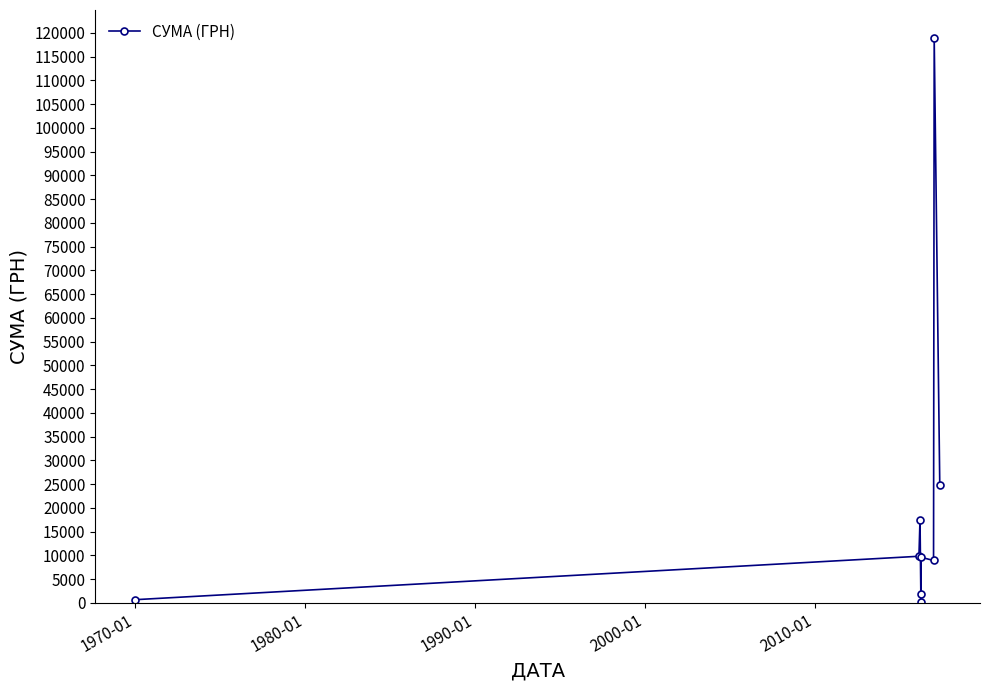

What is the maximum value shown in the chart?

118904.0